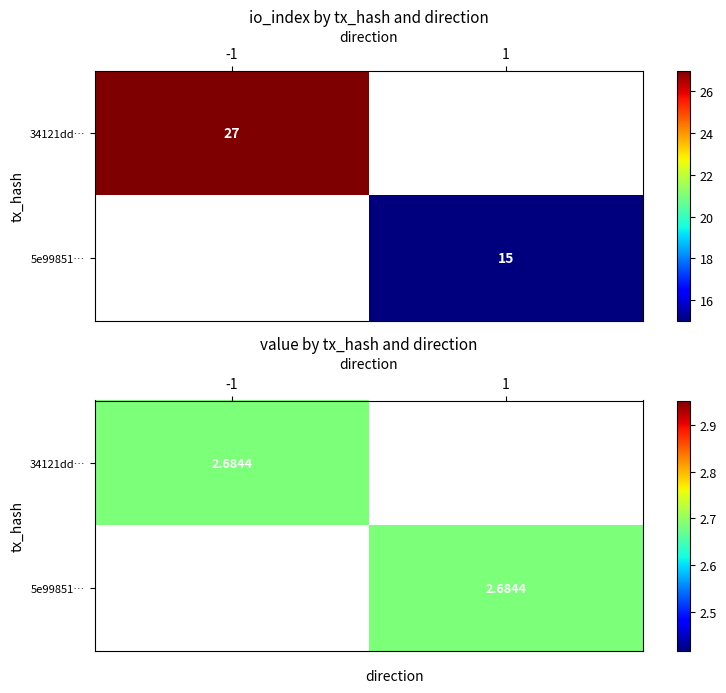

Reading left to right, transcribe all the data shown in this chart.

34121dd003670233429f035cf53e9e0733907a4: -1	27
5e99851b978602a131bcd5dfd51e24793b9367e: 1	15